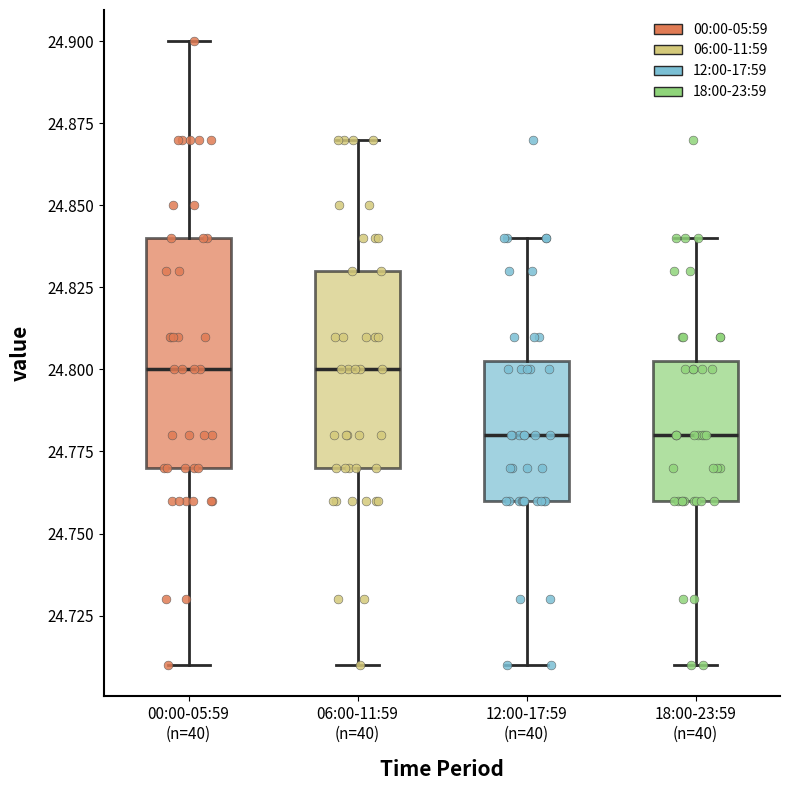

Reading left to right, read every box against the y-axis: the position of its median line, the range the box covers, and the ends of its whiskers. The values are not printed on the chart, so give them approximately, as read against the axis.

00:00-05:59 (n=40): median 24.800, box 24.770 to 24.840, whiskers 24.710 to 24.900
06:00-11:59 (n=40): median 24.800, box 24.770 to 24.830, whiskers 24.710 to 24.870
12:00-17:59 (n=40): median 24.780, box 24.760 to 24.805, whiskers 24.710 to 24.840
18:00-23:59 (n=40): median 24.780, box 24.760 to 24.805, whiskers 24.710 to 24.840